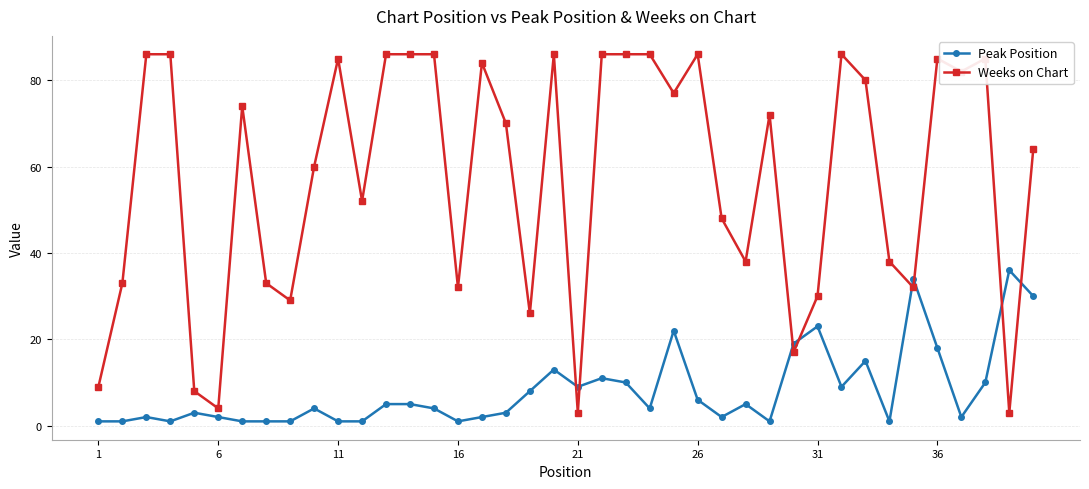

What is the highest value of the Peak Position series?

36